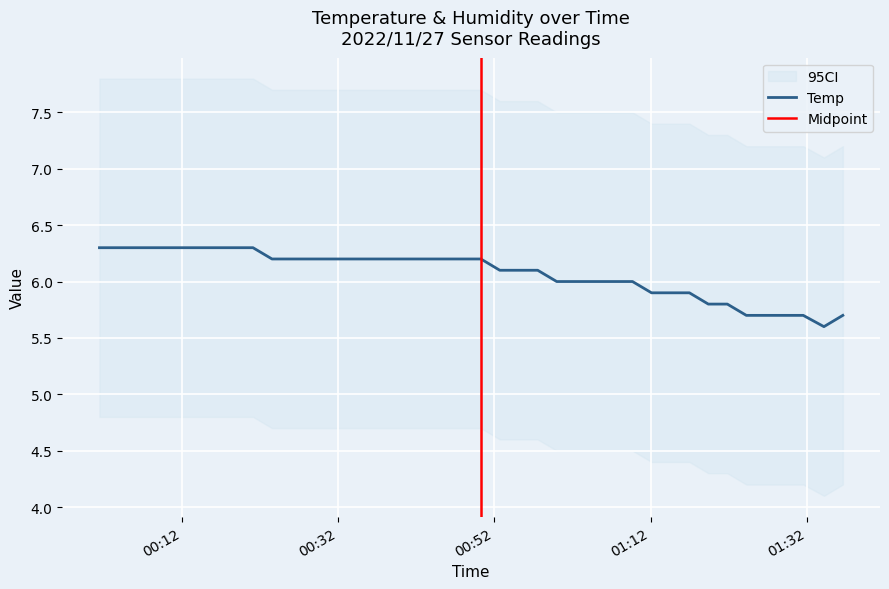

Reading right to left, transcribe all the data shown in this chart.

5.7	5.6	5.7	5.7	5.7	5.7	5.8	5.8	5.9	5.9	5.9	6.0	6.0	6.0	6.0	6.0	6.1	6.1	6.1	6.2	6.2	6.2	6.2	6.2	6.2	6.2	6.2	6.2	6.2	6.2	6.2	6.3	6.3	6.3	6.3	6.3	6.3	6.3	6.3	6.3